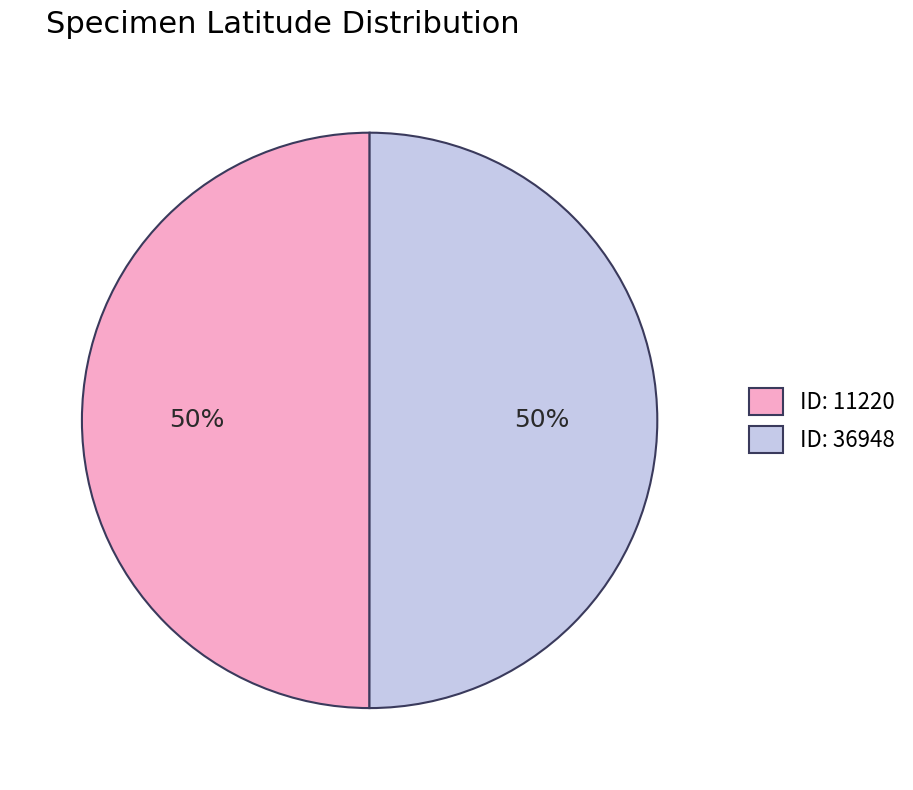

To the nearest percent, what is the combined percentage of ID: 36948 and ID: 11220?

100%